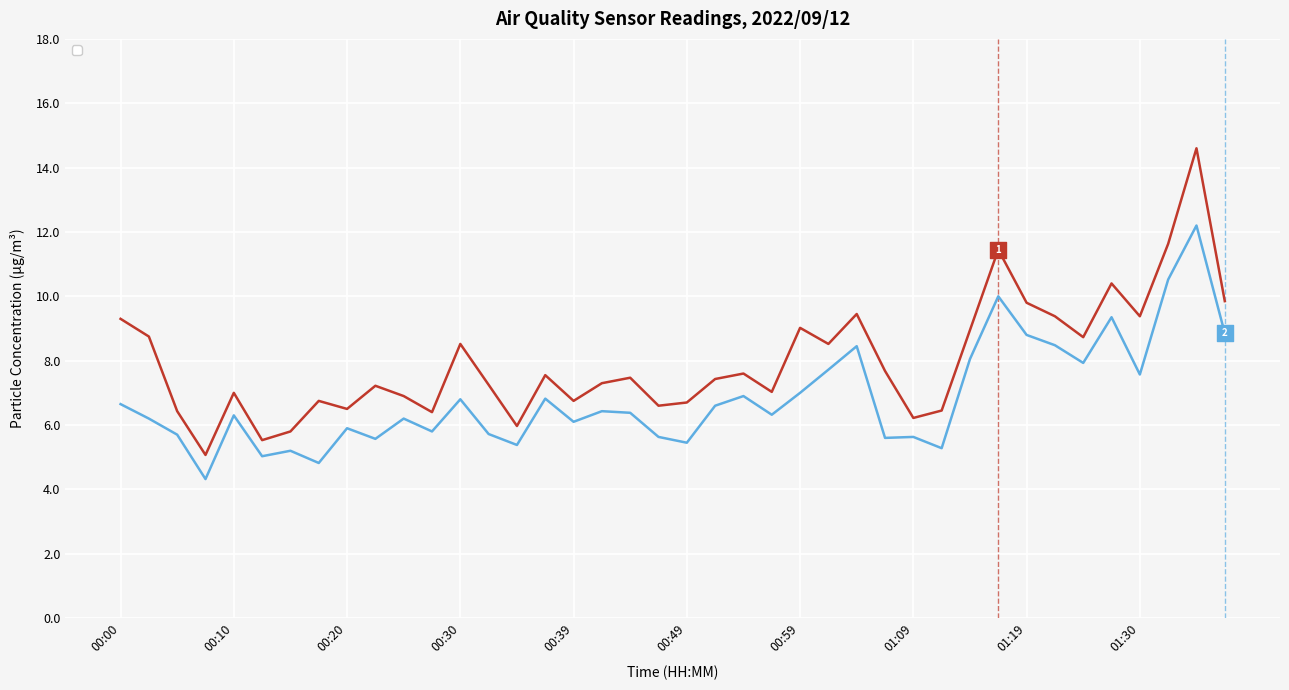

What is the smallest value displayed?

4.3